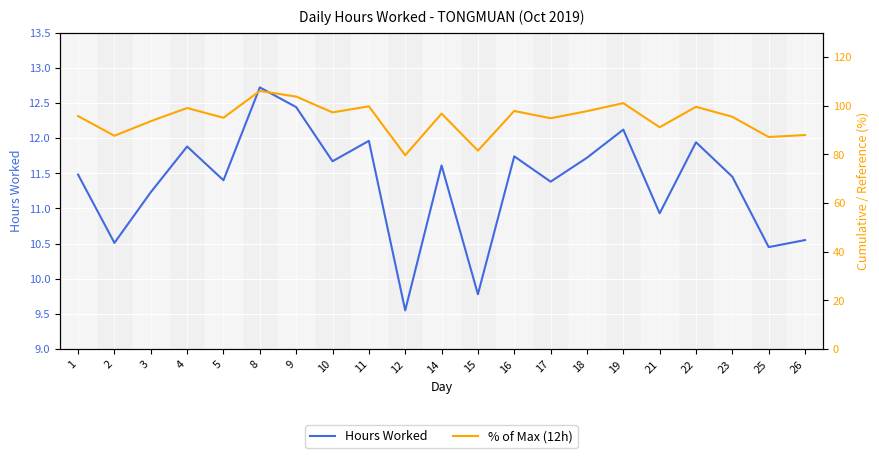

What is the lowest value of the Hours Worked series?

9.6